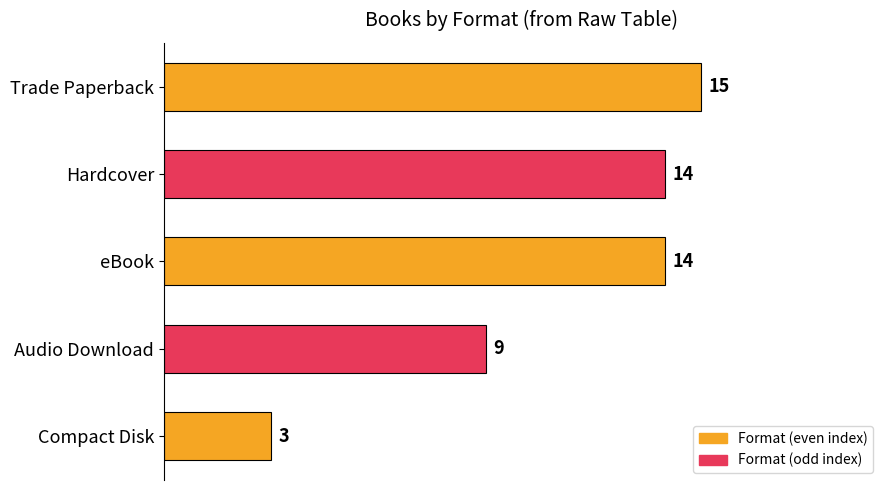

How many values are below 14?

2